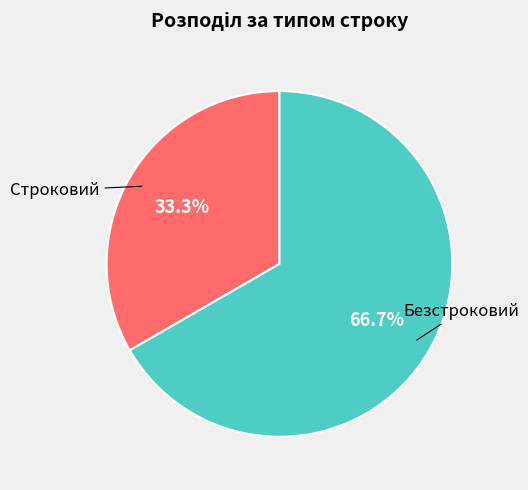

Does any single category account for the majority?

Yes